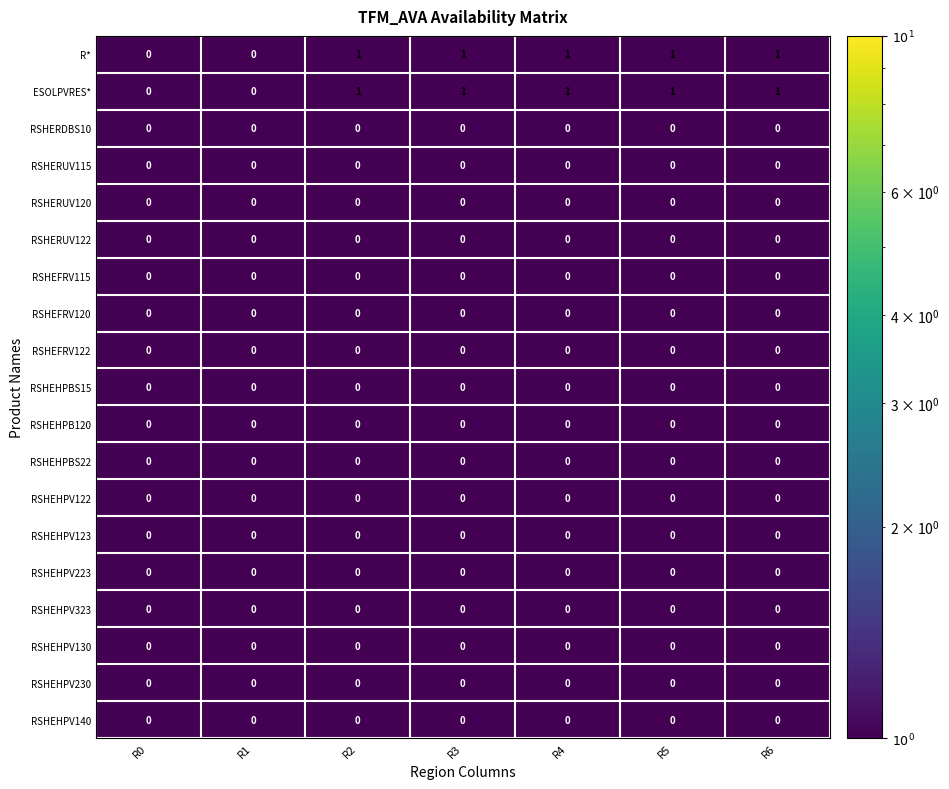

The RSHEHPV223 series shows 0 at R1. True or false?

True